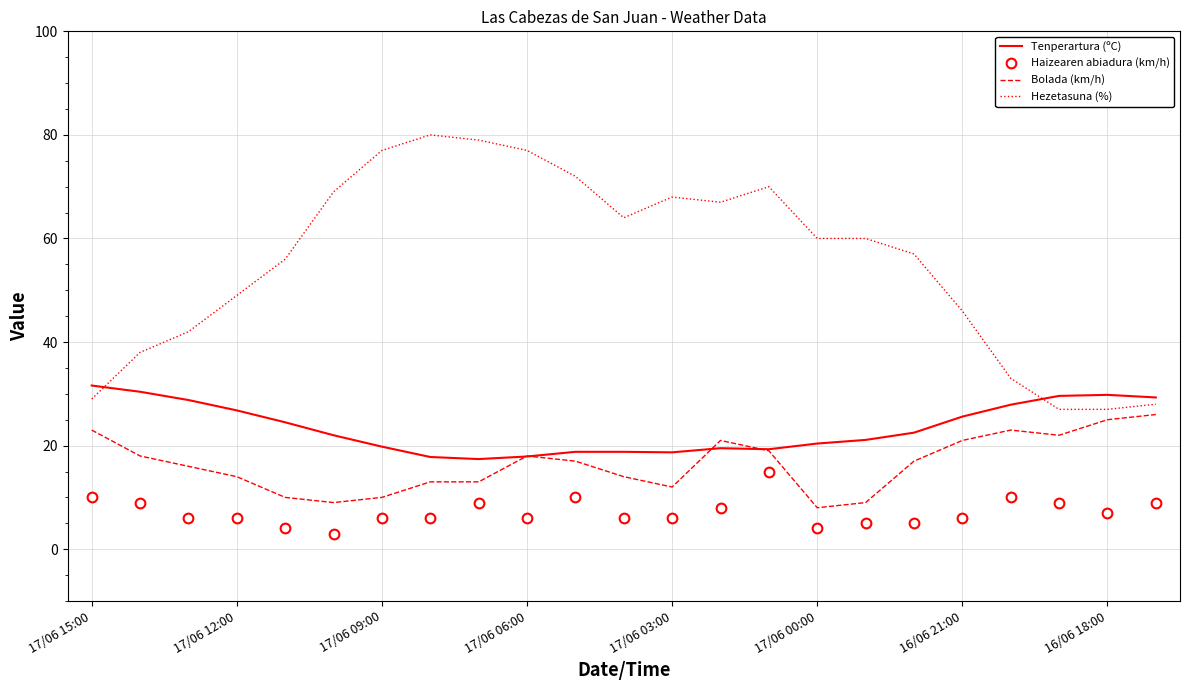

Which series has the widest spread of values?

Hezetasuna (%)